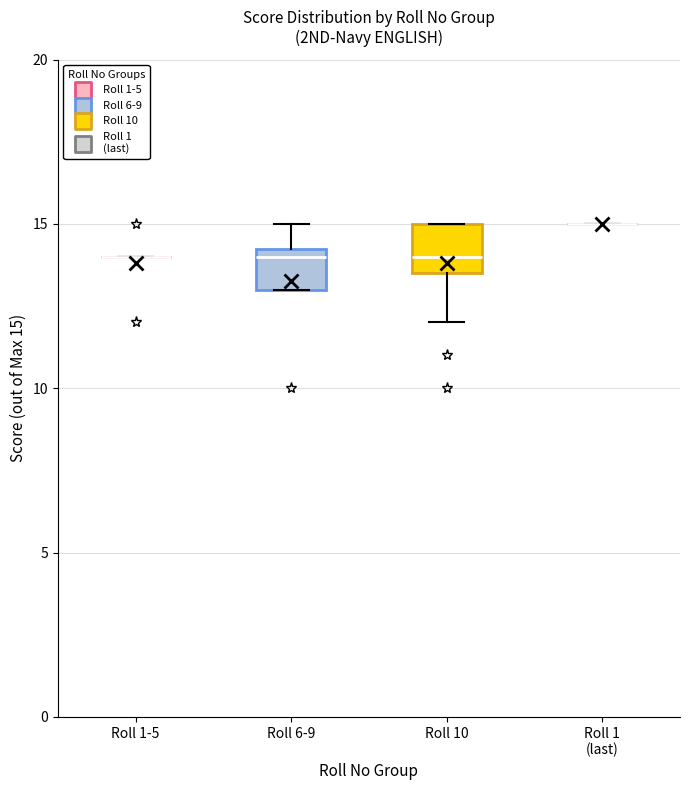

Reading left to right, transcribe this box plot: for each box, give where its median line is, the range the box spans, and where its two whiskers end, as read against the y-axis. The values are not printed on the chart, so give them approximately, as read against the axis.

Roll 1-5: box collapsed to a line at 14.0, whiskers 14.0 to 14.0
Roll 6-9: median 14.0, box 13.0 to 14.5, whiskers 13.0 to 15.0
Roll 10: median 14.0, box 13.5 to 15.0, whiskers 12.0 to 15.0
Roll 1 (last): box collapsed to a line at 15.0, whiskers 15.0 to 15.0